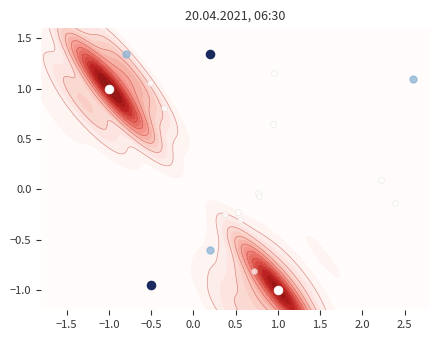

What is the change in value from −1.0 to 1.0?

-2